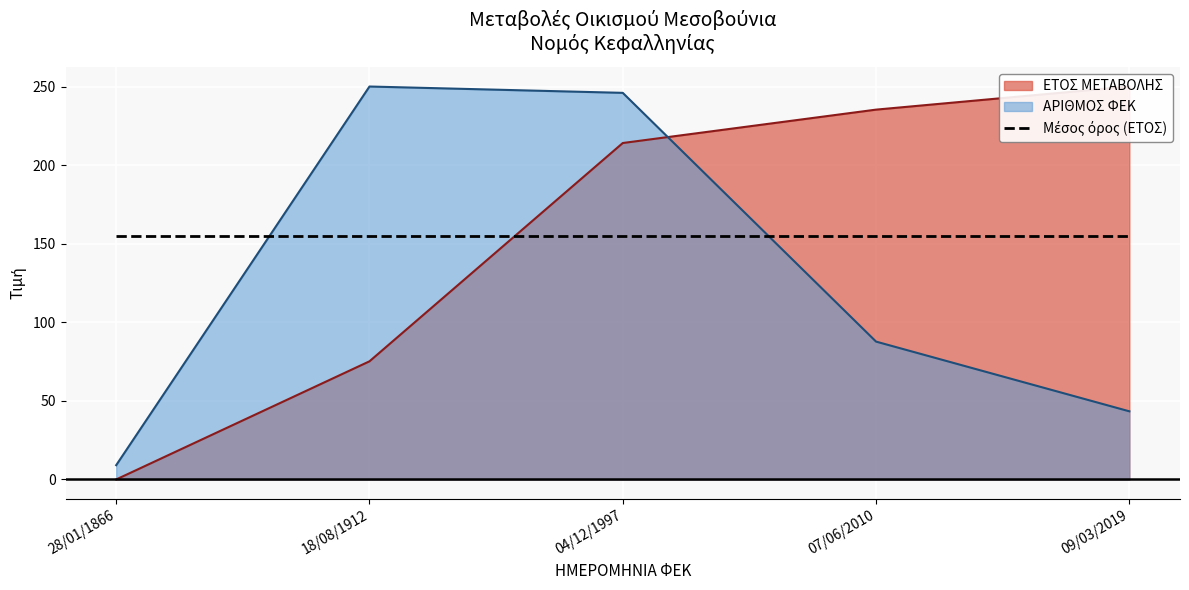

Which series changed the most between 18/08/1912 and 04/12/1997?

ΕΤΟΣ ΜΕΤΑΒΟΛΗΣ